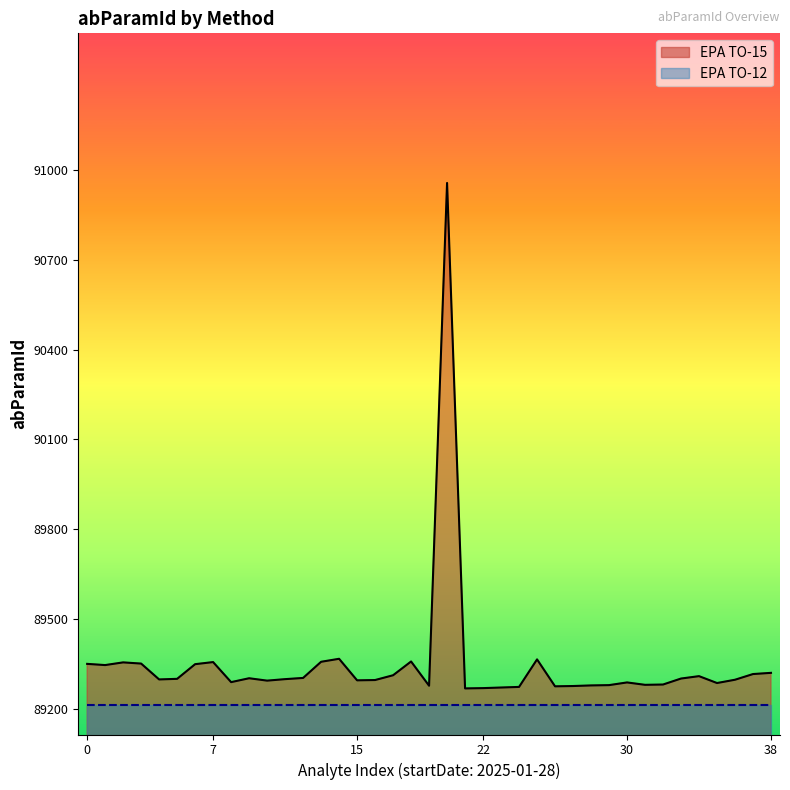

True or false: there are more than 0 points higher than both neighbors.

True